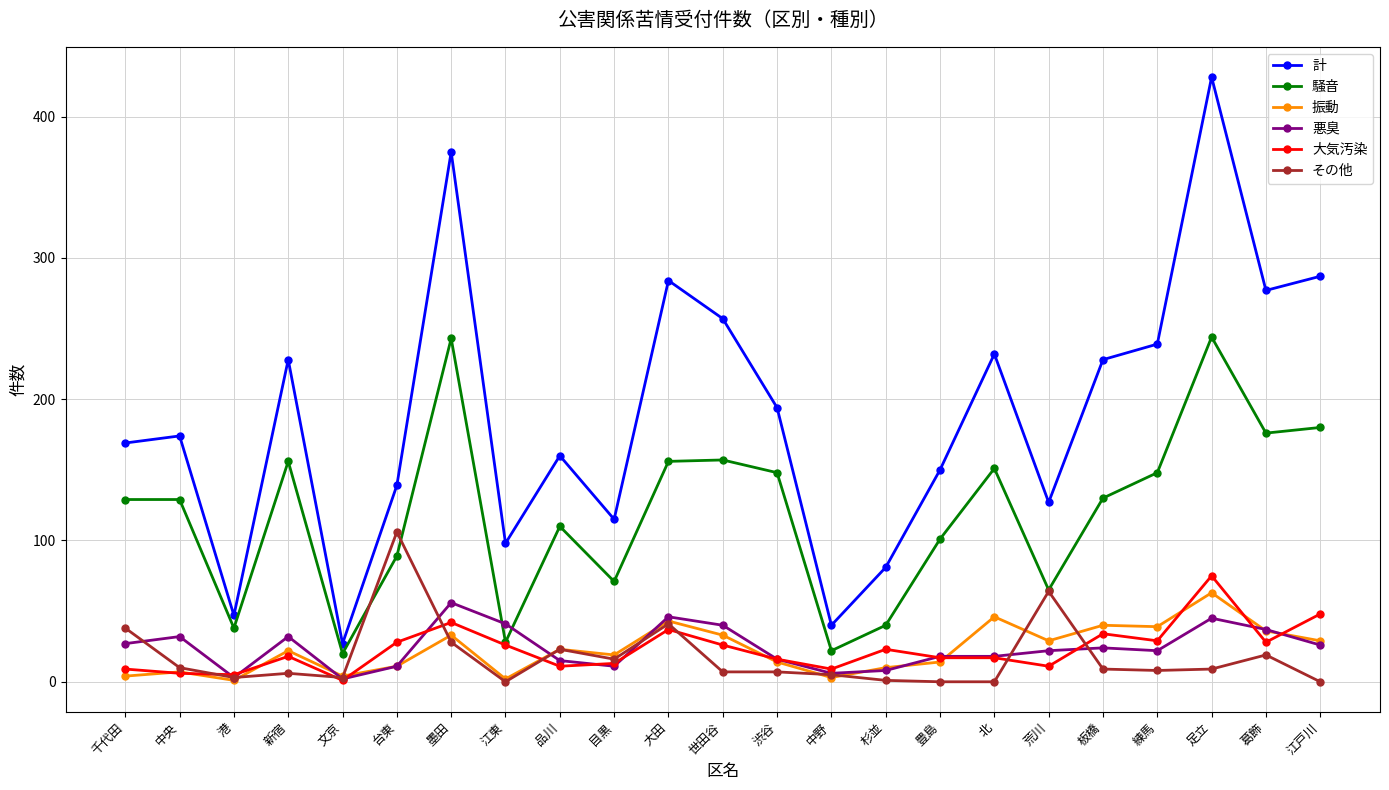

What is the spread (max minus min) of values at 葛飾?

258